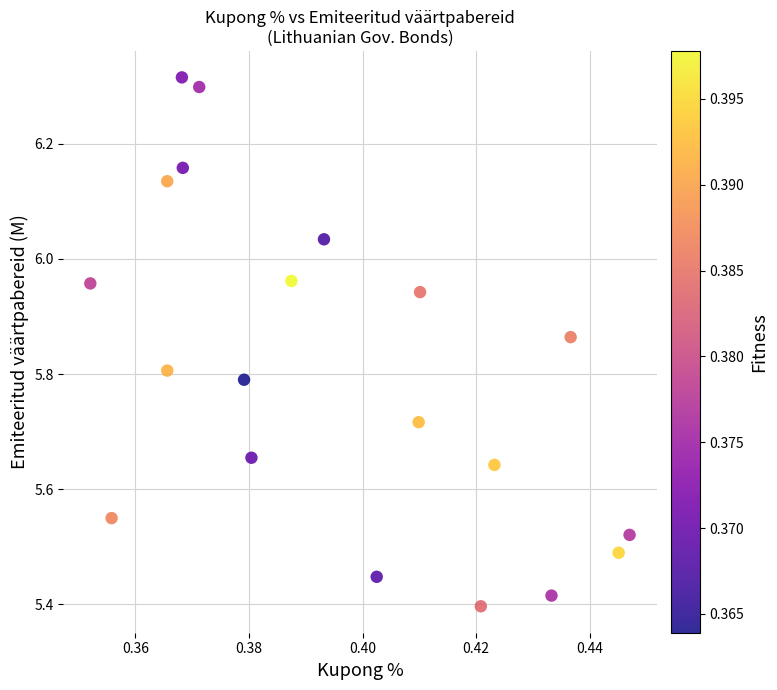

How many points are shown in the scatter plot?

20